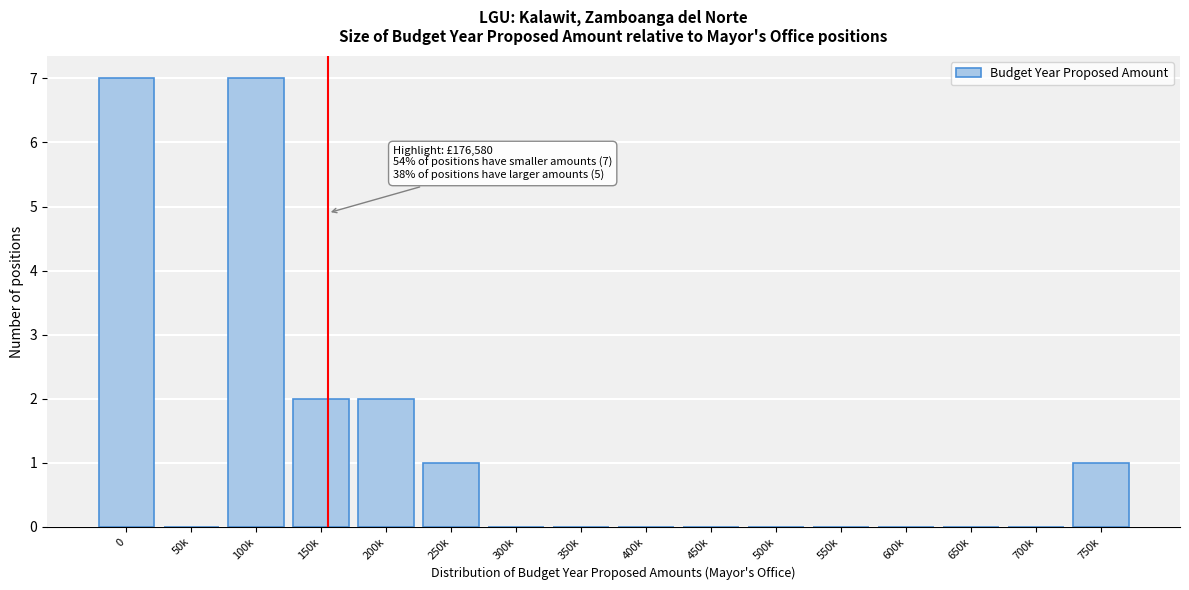

Reading left to right, list all the values displayed in this chart.

0=7	50k=0	100k=7	150k=2	200k=2	250k=1	300k=0	350k=0	400k=0	450k=0	500k=0	550k=0	600k=0	650k=0	700k=0	750k=1